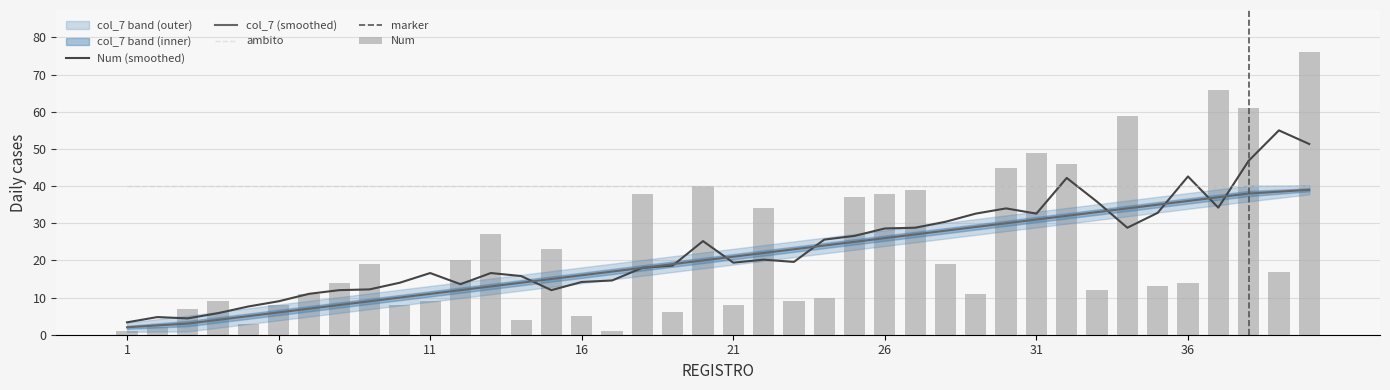

Rank the categories by col_7 value from lowest to highest.

1, 2, 3, 4, 5, 6, 7, 8, 9, 10, 11, 12, 13, 14, 15, 16, 17, 18, 19, 20, 21, 22, 23, 24, 25, 26, 27, 28, 29, 30, 31, 32, 33, 34, 35, 36, 37, 38, 39, 40